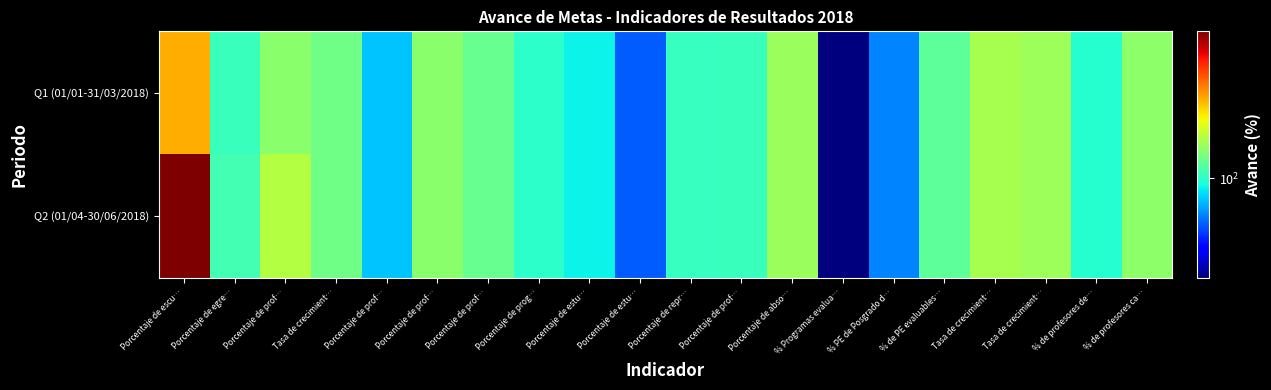

Between Porcentaje de repr… and Tasa de crecimient…, which series saw the biggest shift?

Q1 (01/01-31/03/2018)